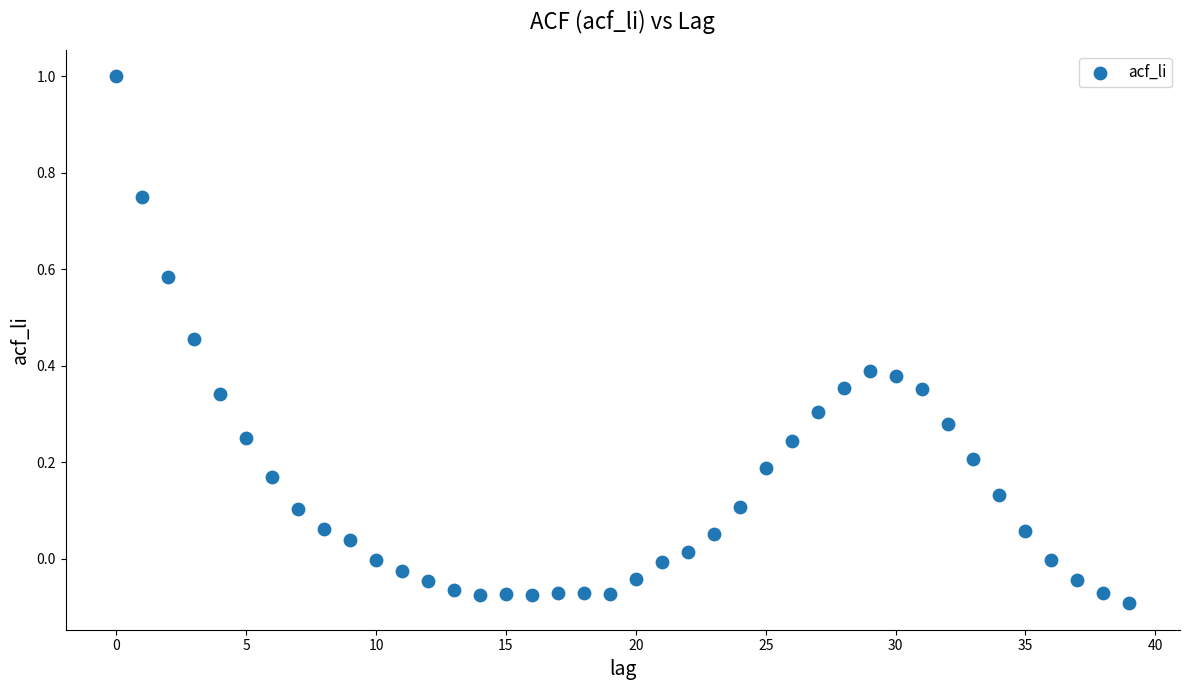

What is the range of Y values (max minus min)?

1.1